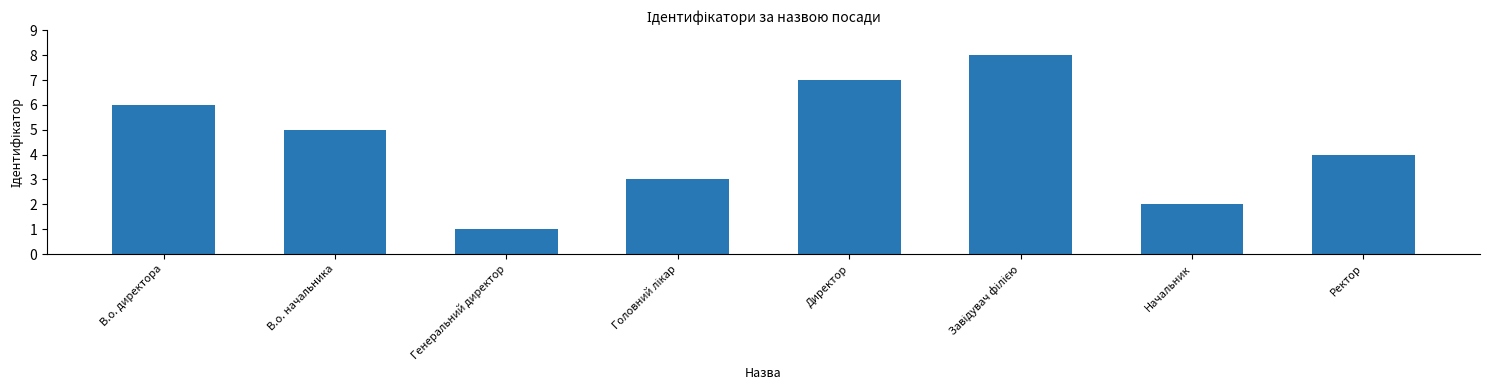

What is the greatest value displayed?

8